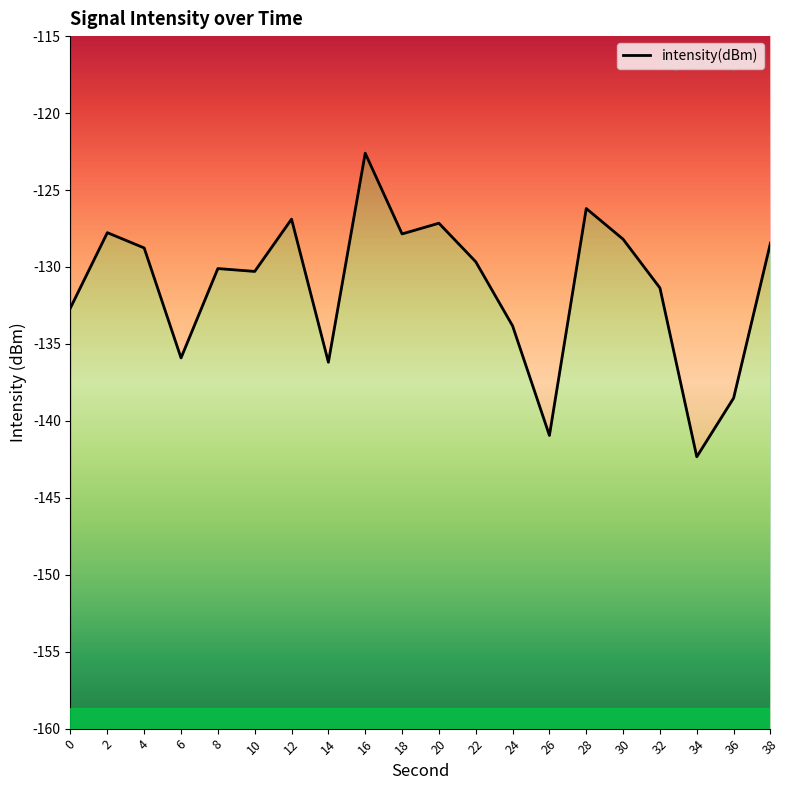

What is the value of the 16th point from the left?

-128.2